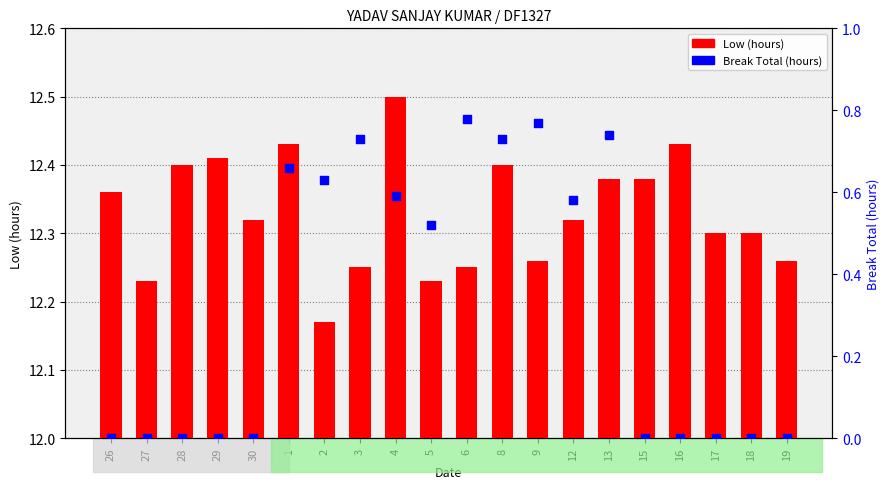

What is the total value across all series at 16?

12.4